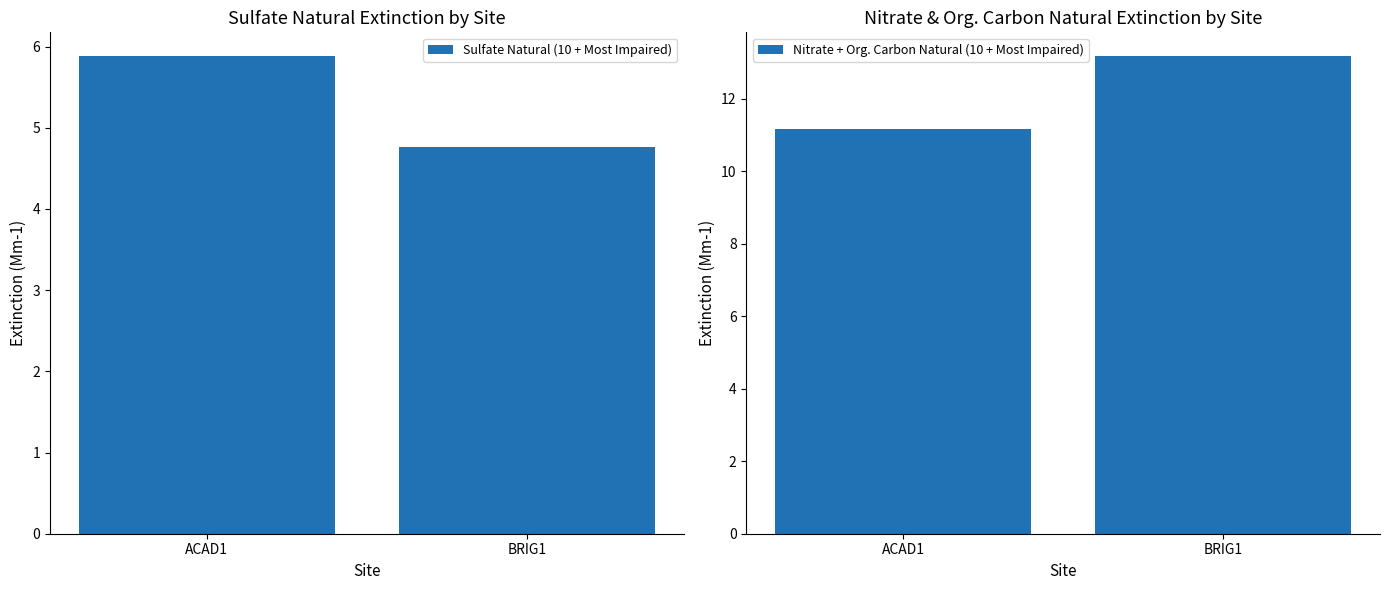

Reading left to right, transcribe all the data shown in this chart.

Sulfate Natural (10 + Most Impaired): 5.9	4.8
Nitrate + Org. Carbon Natural (10 + Most Impaired): 11.2	13.2